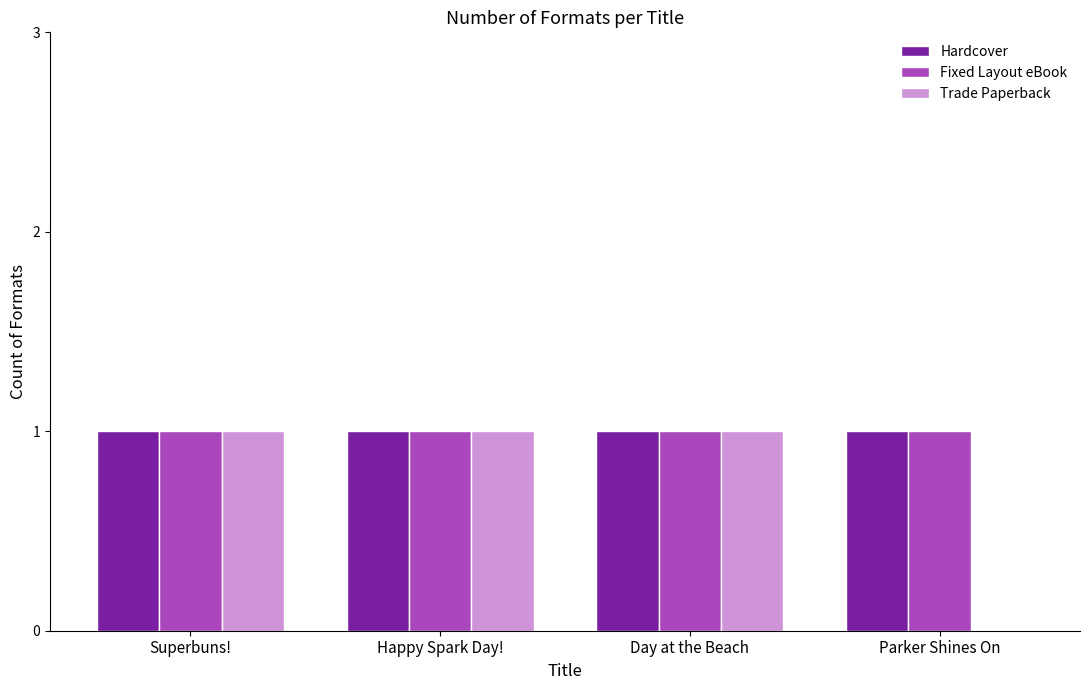

Reading left to right, extract all data points from this chart.

Hardcover: 1	1	1	1
Fixed Layout eBook: 1	1	1	1
Trade Paperback: 1	1	1	0